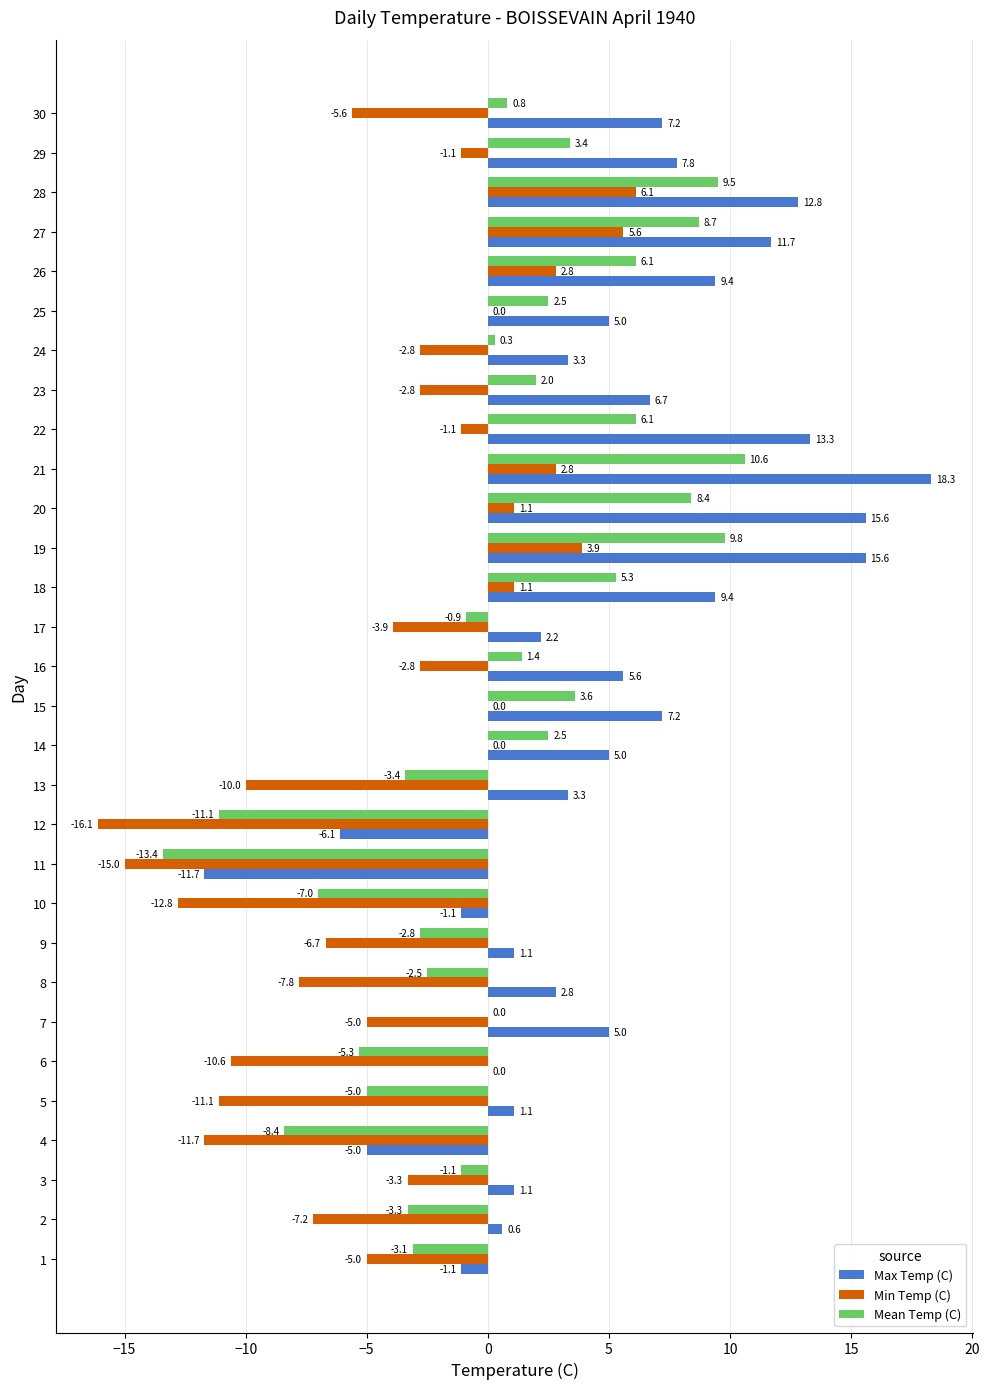

Between 17 and 20, which series saw the biggest shift?

Max Temp (C)